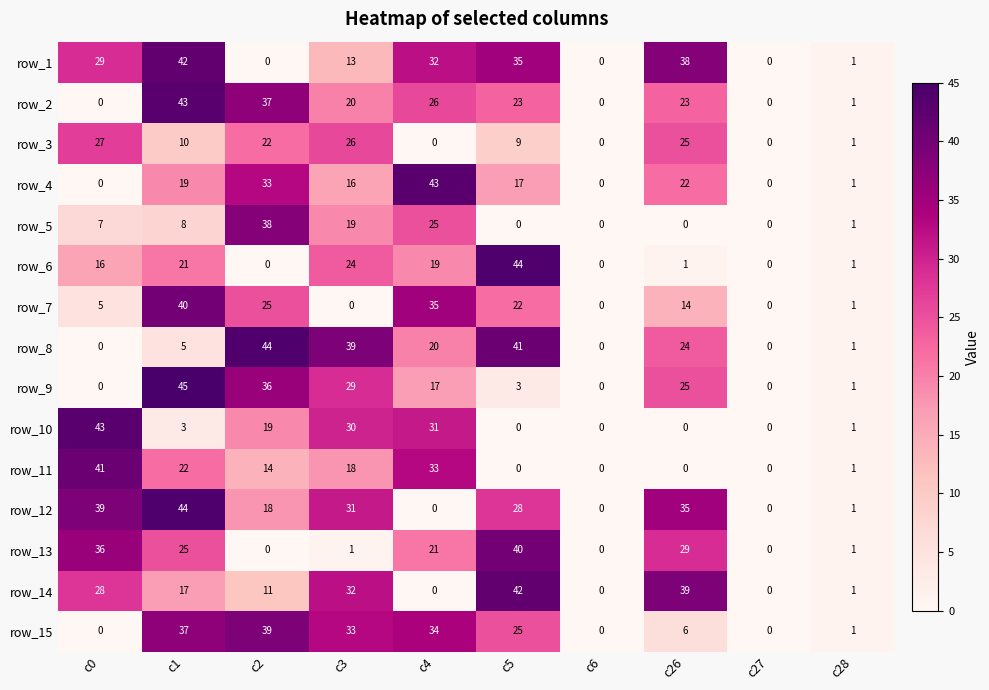

At how many categories does at least one series exceed 8?

7